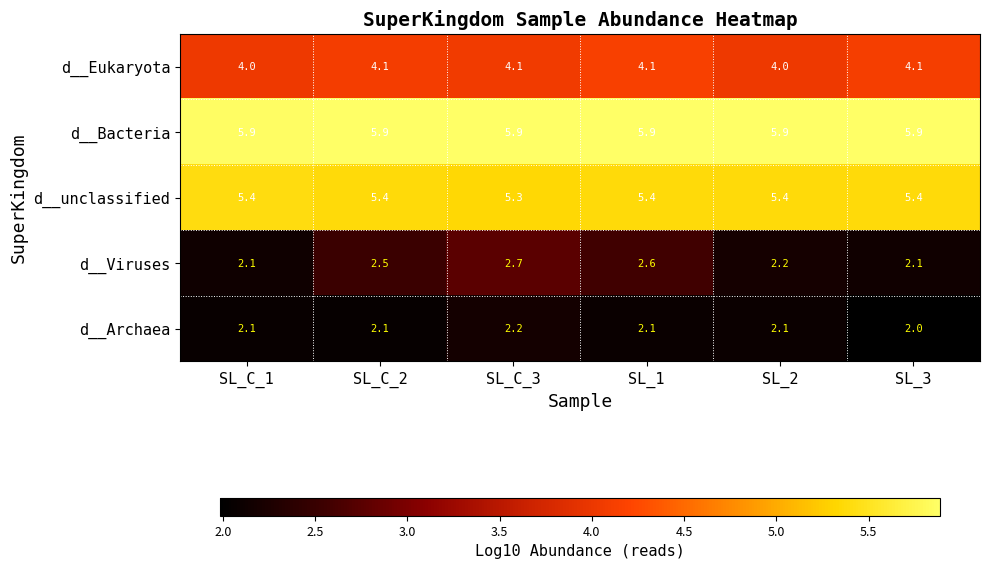

At which category is the sum across all series the highest?

SL_C_3